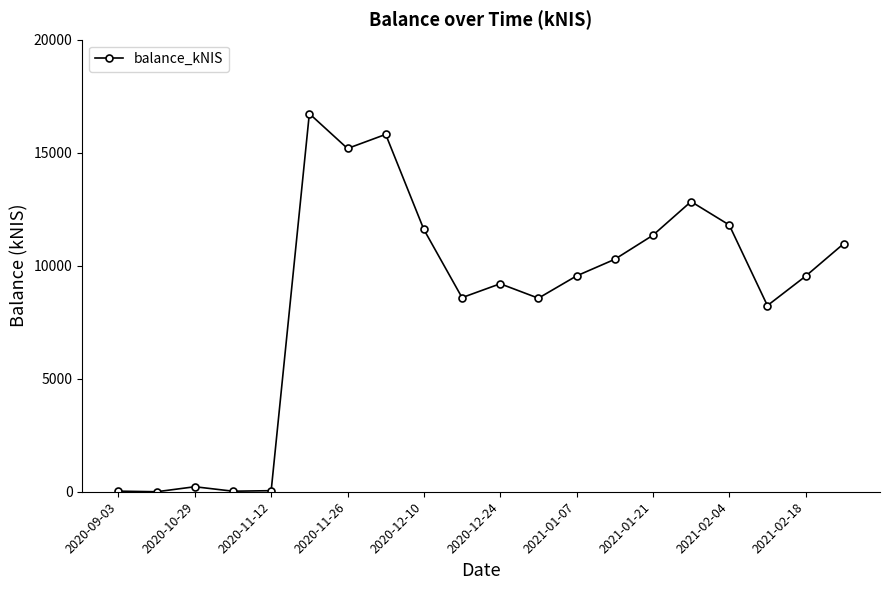

True or false: the data has more than 1 interior local peaks.

True